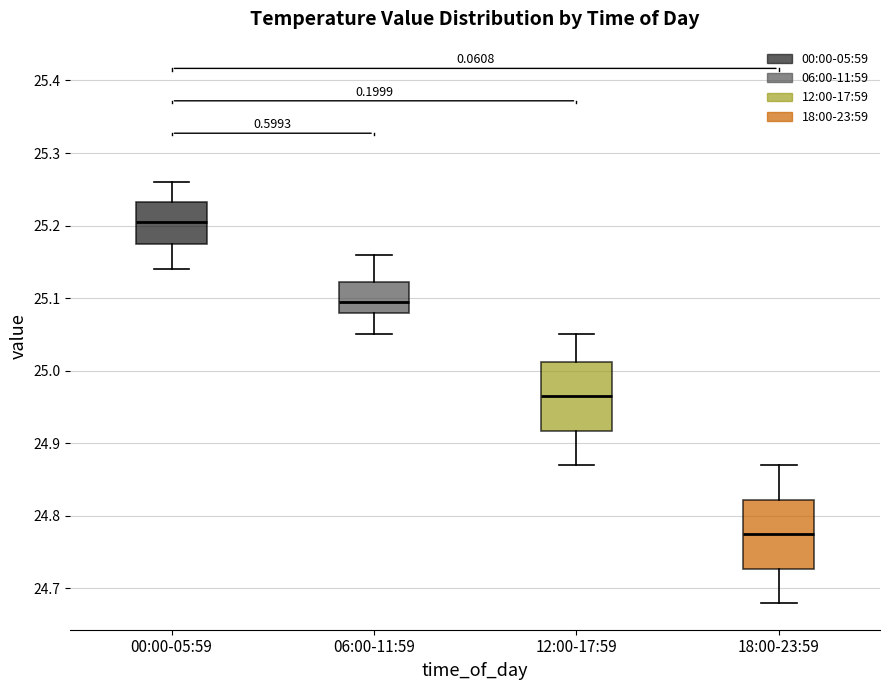

Which box has the highest median line?

00:00-05:59